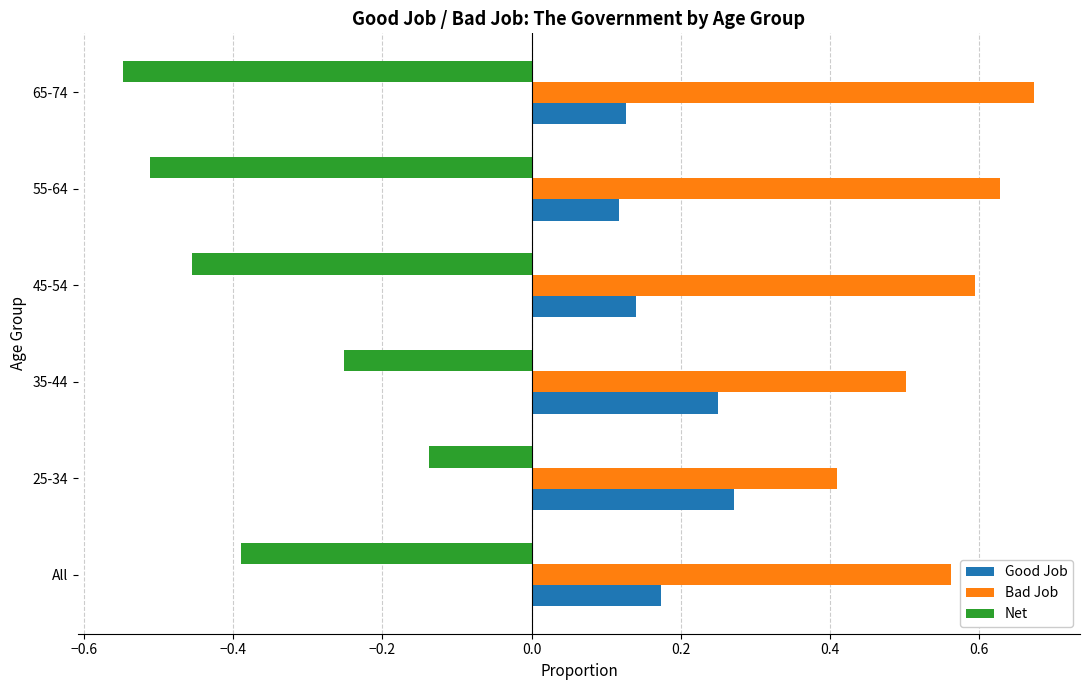

Which category has the highest value in the Bad Job series?

65-74